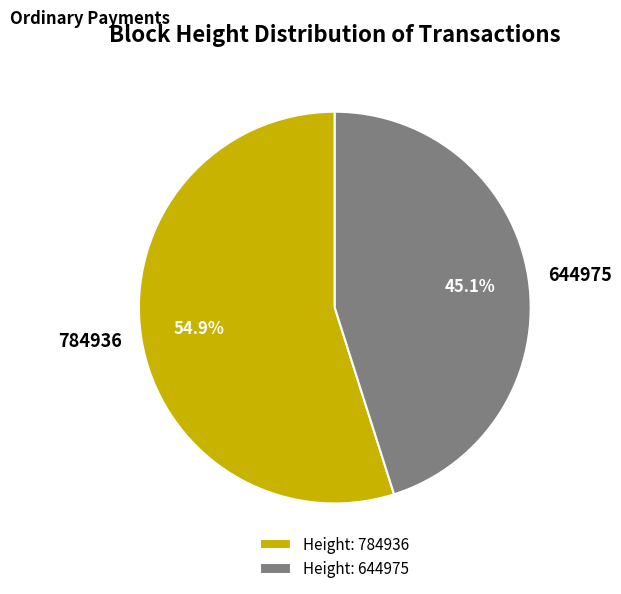

What is the ratio of the value at 784936 to the value at 644975?

1.2